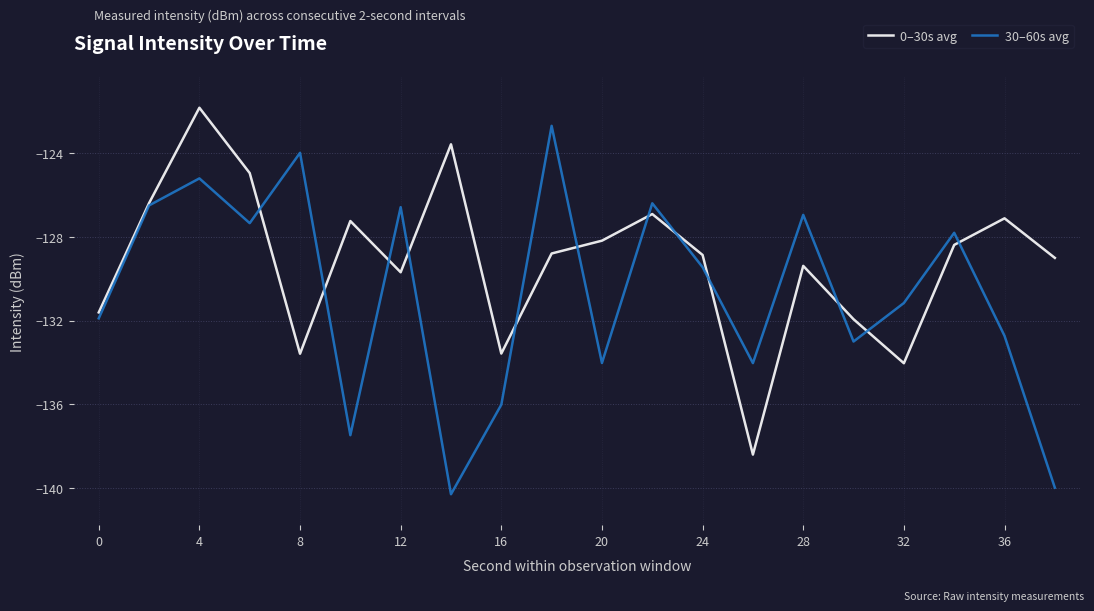

How many values in the 0–30s avg series exceed -128?

7